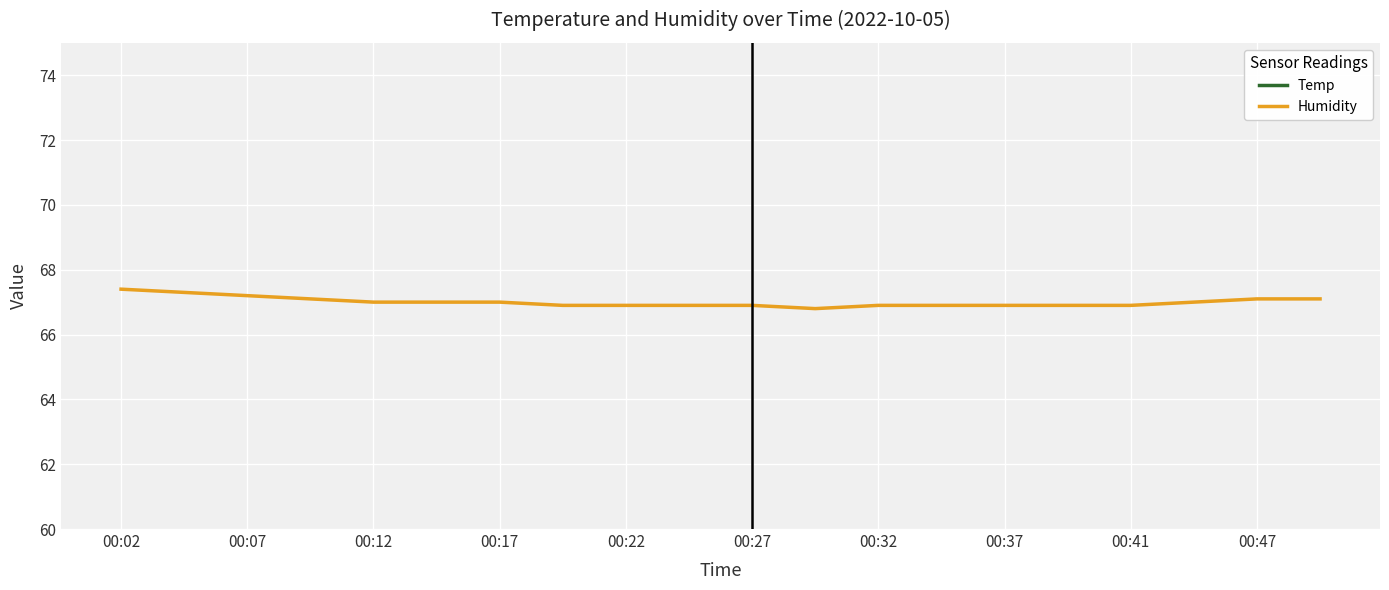

The Humidity series shows 89.0 at 00:27. True or false?

False